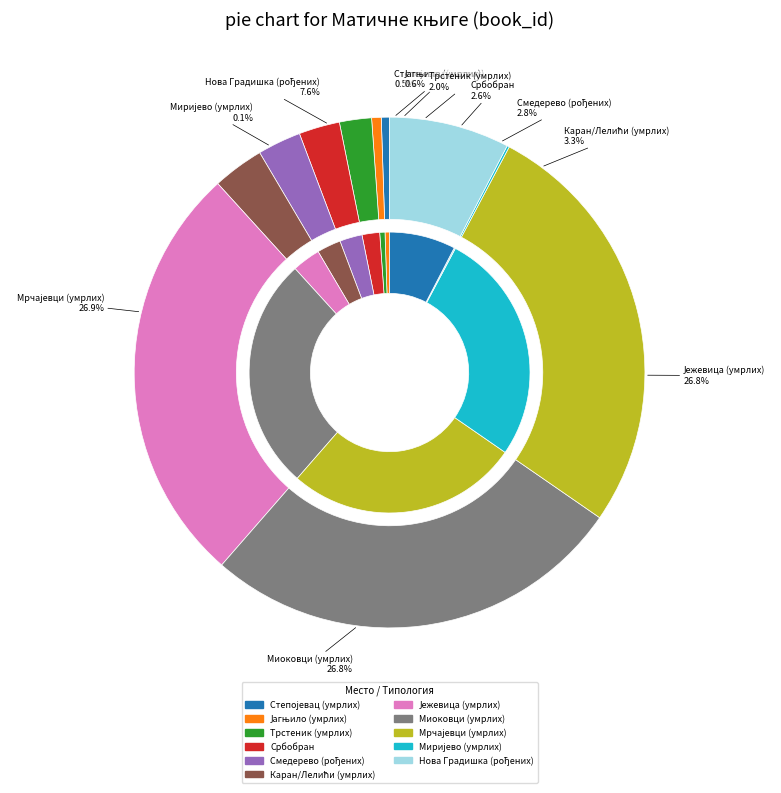

Is it true that Нова Градишка (рођених) is 1% of the pie?

False